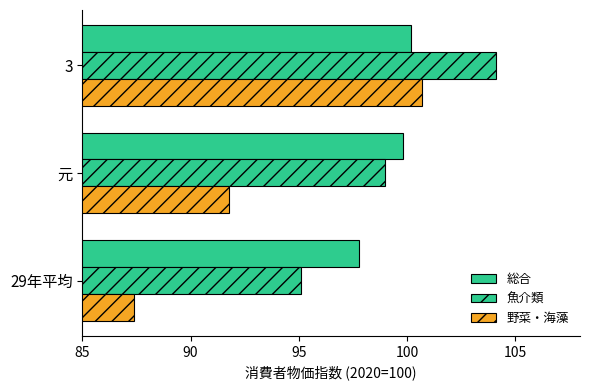

What is the maximum value for 野菜・海藻?

100.7